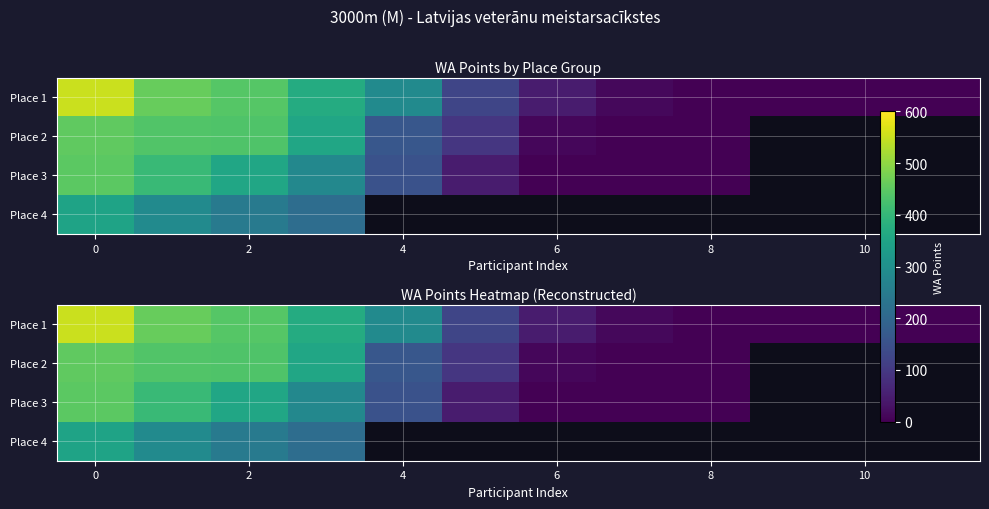

True or false: Place 4 has a value of 517.1 at 0.

False